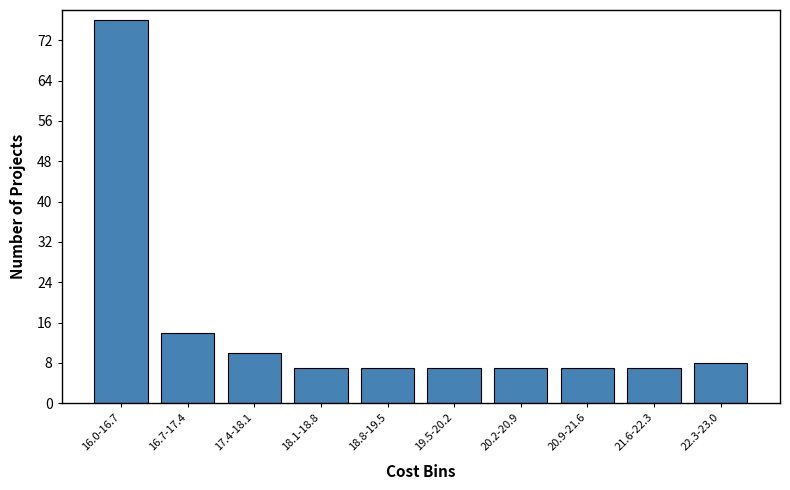

Reading left to right, transcribe all the data shown in this chart.

76	14	10	7	7	7	7	7	7	8